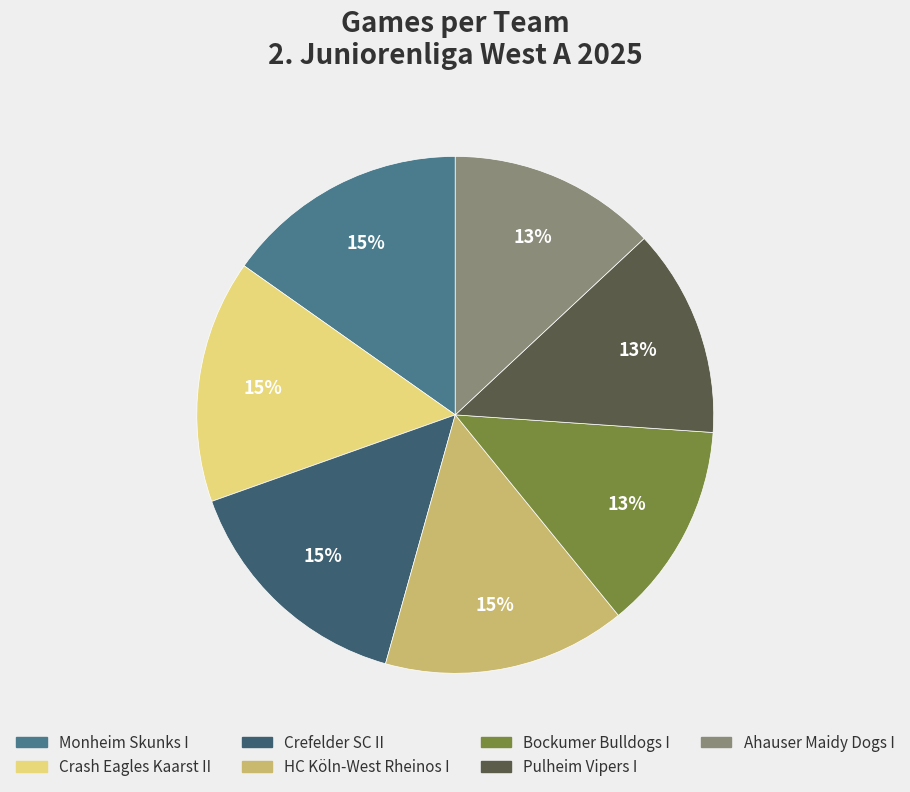

How many slices are in this pie chart?

7